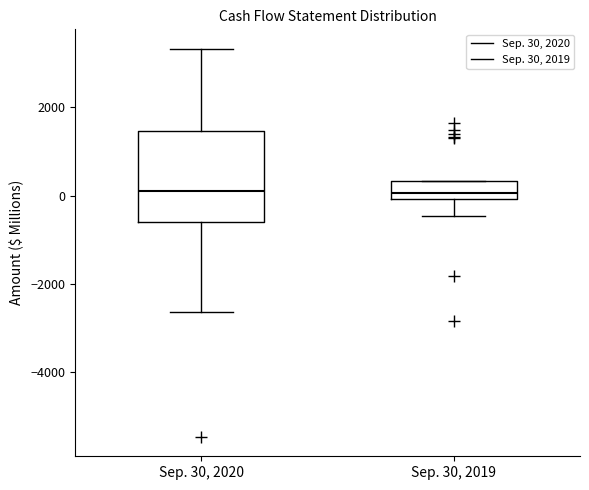

Reading left to right, read every box against the y-axis: the position of its median line, the range the box covers, and the ends of its whiskers. The values are not printed on the chart, so give them approximately, as read against the axis.

Sep. 30, 2020: median 0, box -600 to 1400, whiskers -2600 to 3400
Sep. 30, 2019: median 0 (just above the box's lower edge), box 0 to 400, whiskers -400 to 400